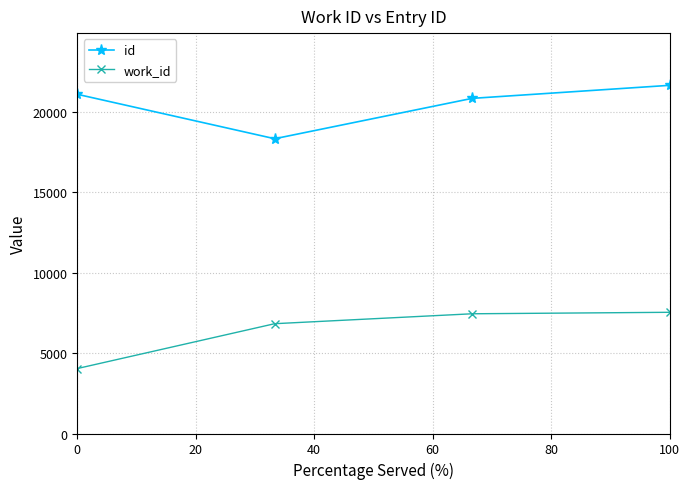

Rank the series by their average value, from highest to lowest.

id, work_id